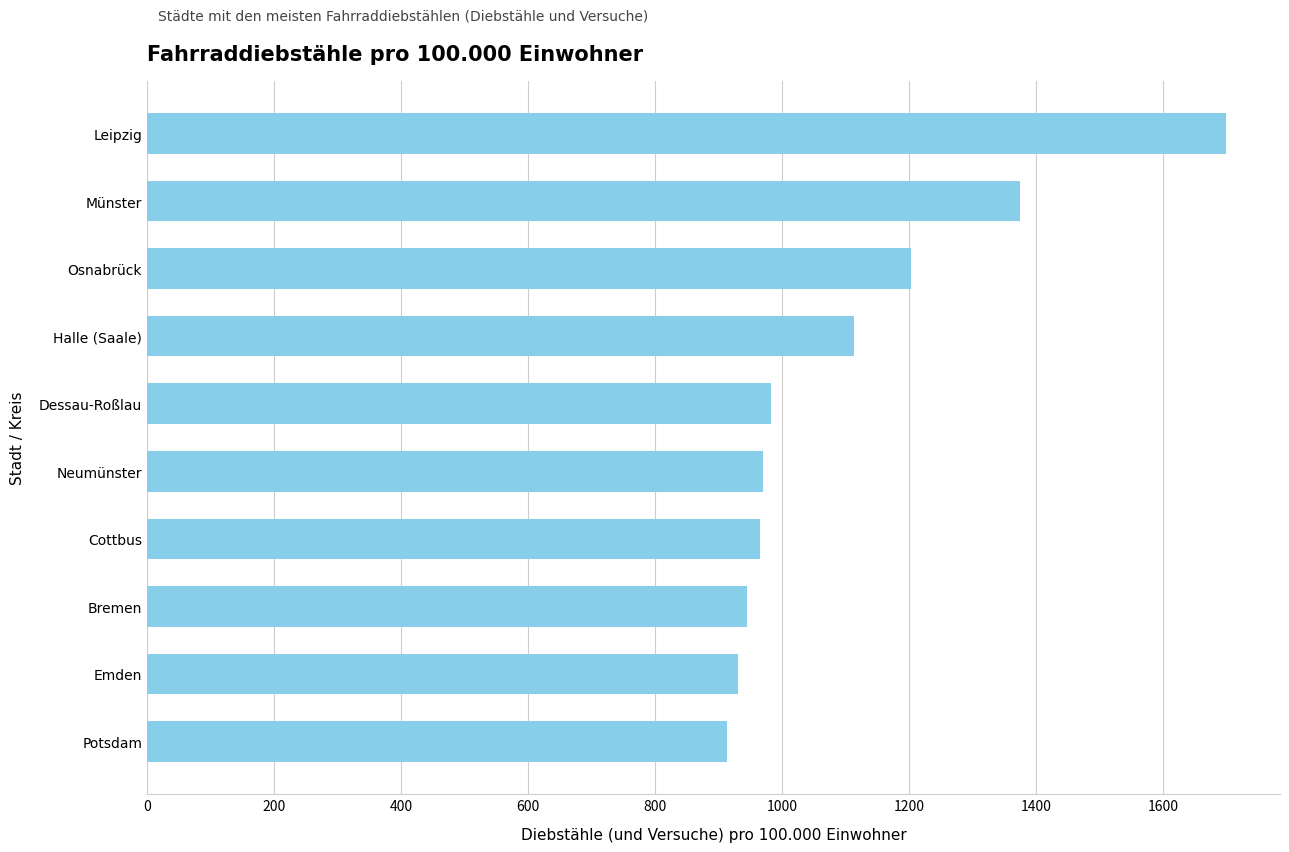

What is the average value?

1109.7